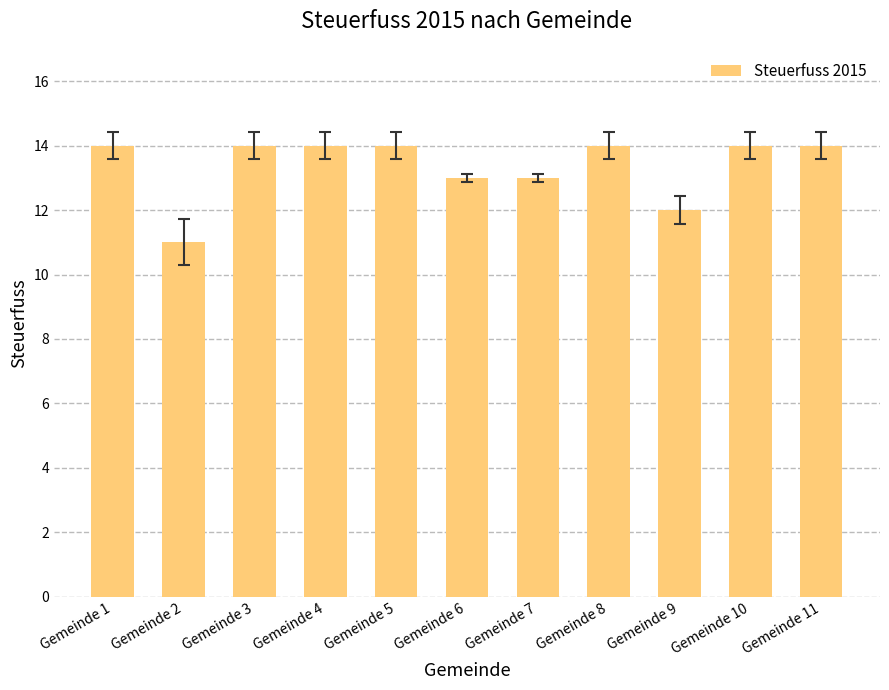

How many bars are there in total?

11